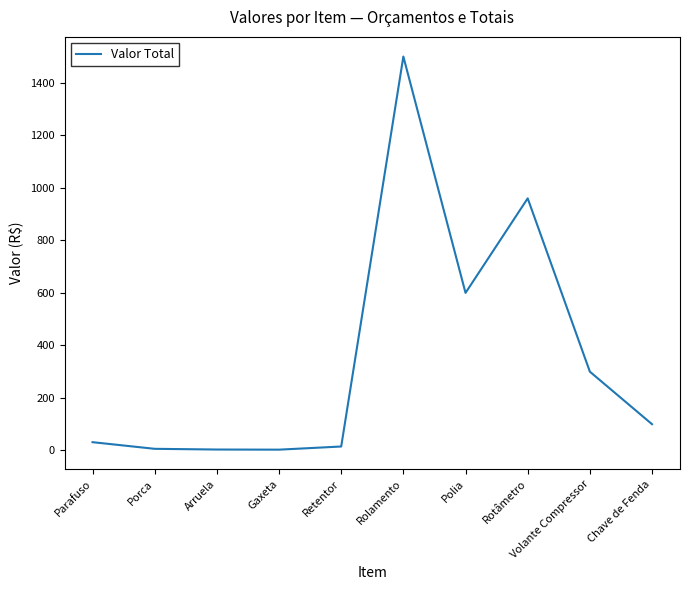

Does the chart have visible grid lines?

No